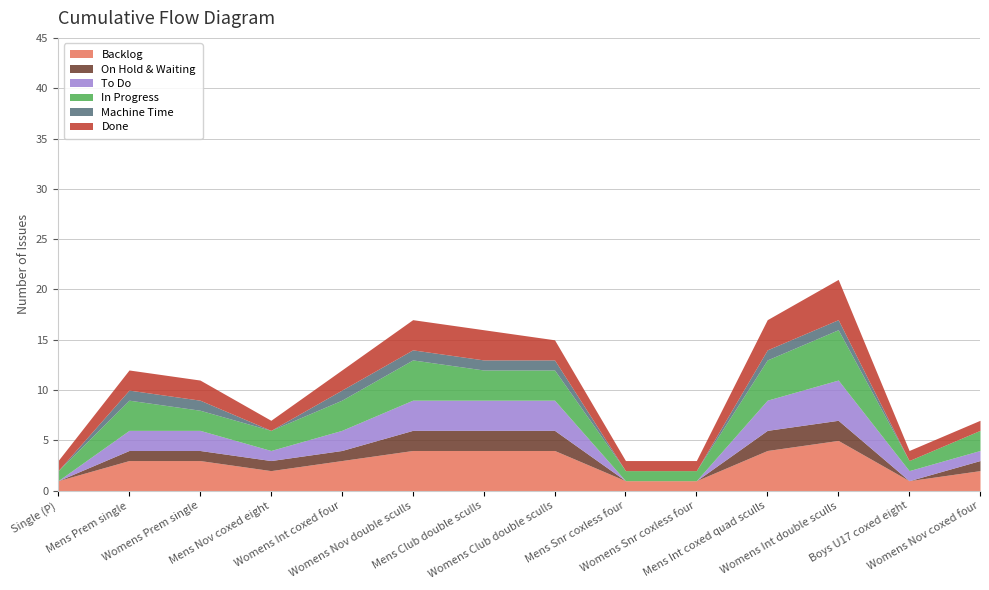

At which label does In Progress reach its minimum?

Single (P)